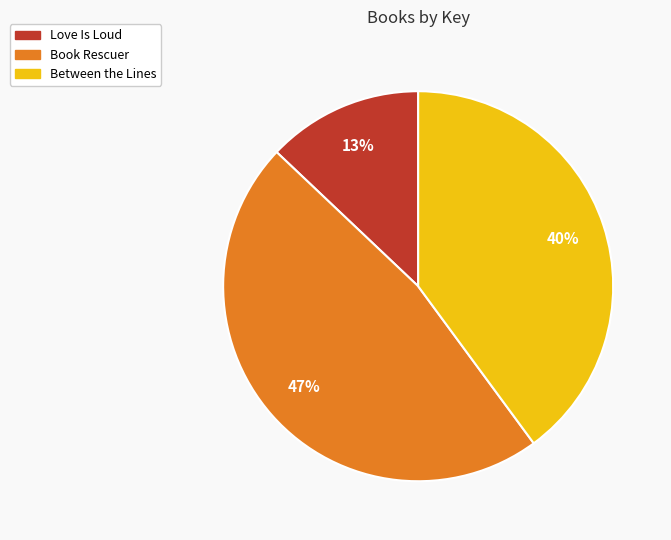

How many slices are in this pie chart?

3